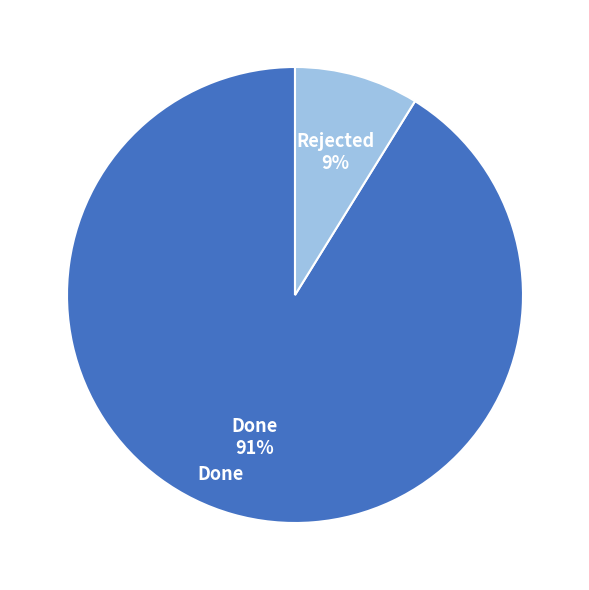

Which category accounts for the majority?

Done